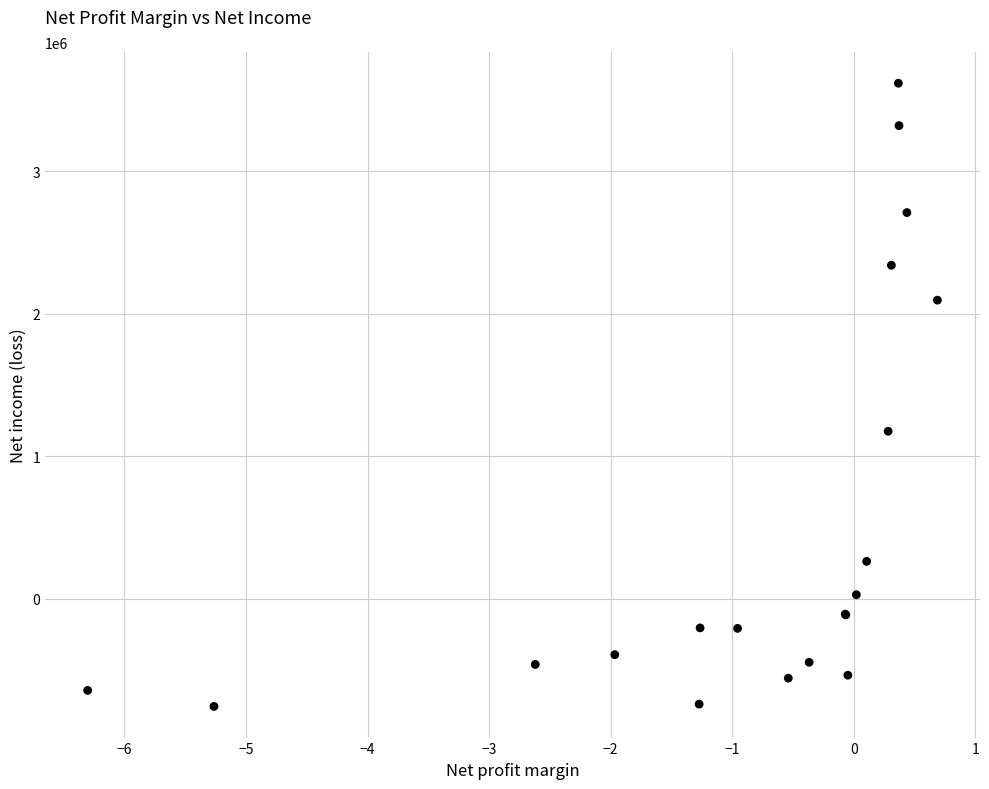

What Y value in the scatter plot is closest to 1432487?

1176810